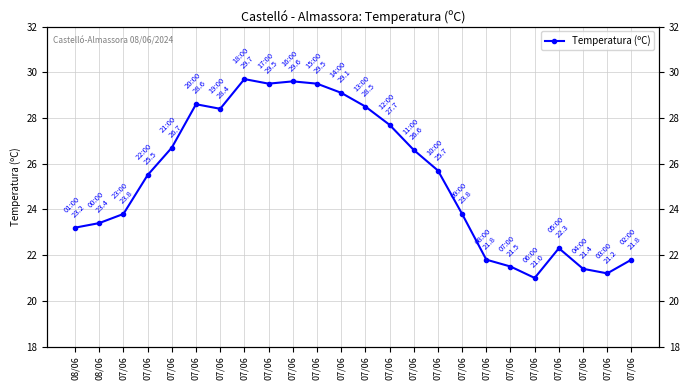

What is the ratio of the value at 07/06 to the value at 07/06?

1.0